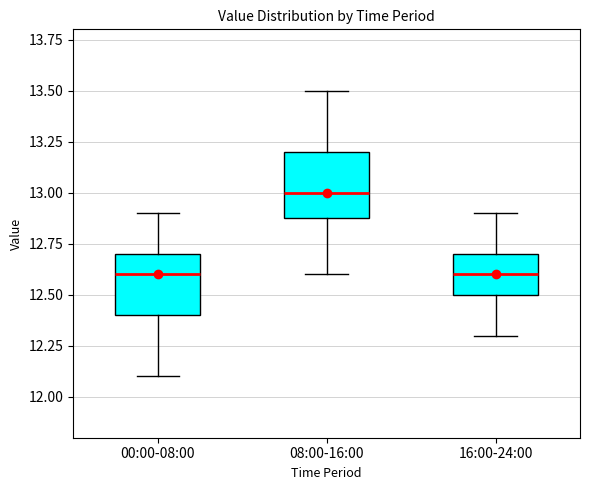

Reading left to right, transcribe this box plot: for each box, give where its median line is, the range the box spans, and where its two whiskers end, as read against the y-axis. The values are not printed on the chart, so give them approximately, as read against the axis.

00:00-08:00: median 12.6, box 12.4 to 12.7, whiskers 12.1 to 12.9
08:00-16:00: median 13.0, box 12.9 to 13.2, whiskers 12.6 to 13.5
16:00-24:00: median 12.6, box 12.5 to 12.7, whiskers 12.3 to 12.9